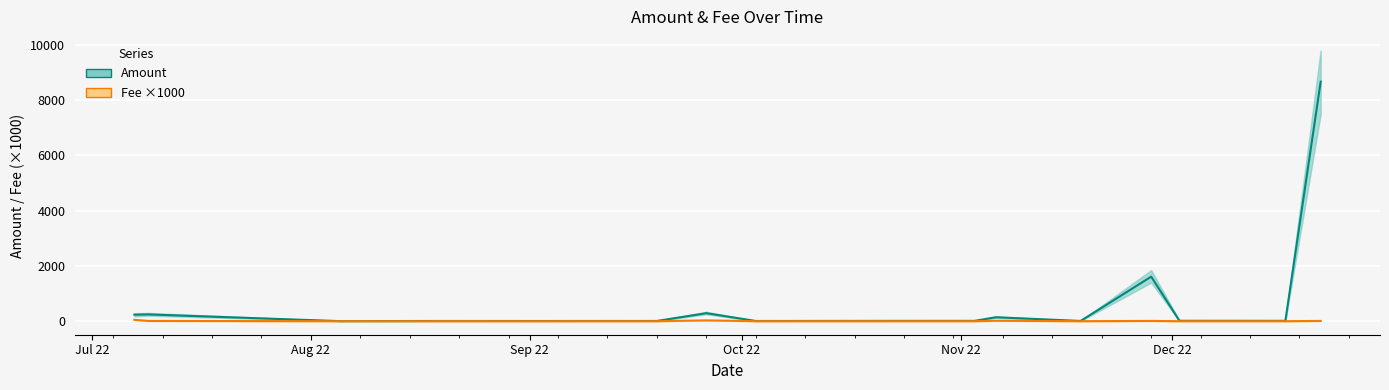

What is the greatest value displayed?

8668.4